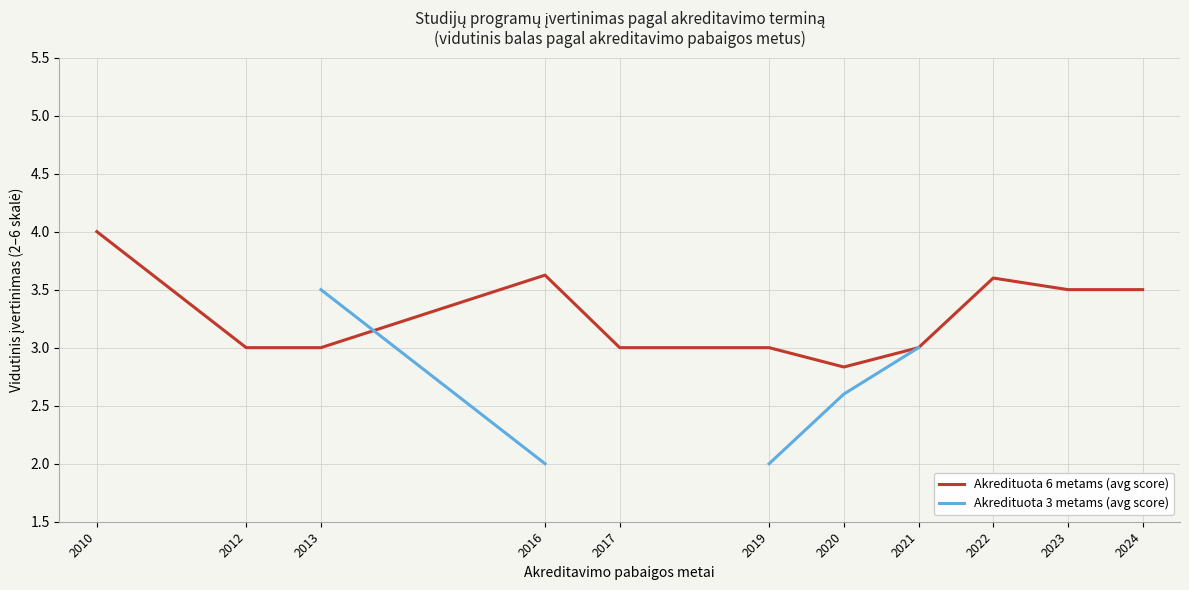

What is the sum of all Akredituota 6 metams (avg score) values?

36.1